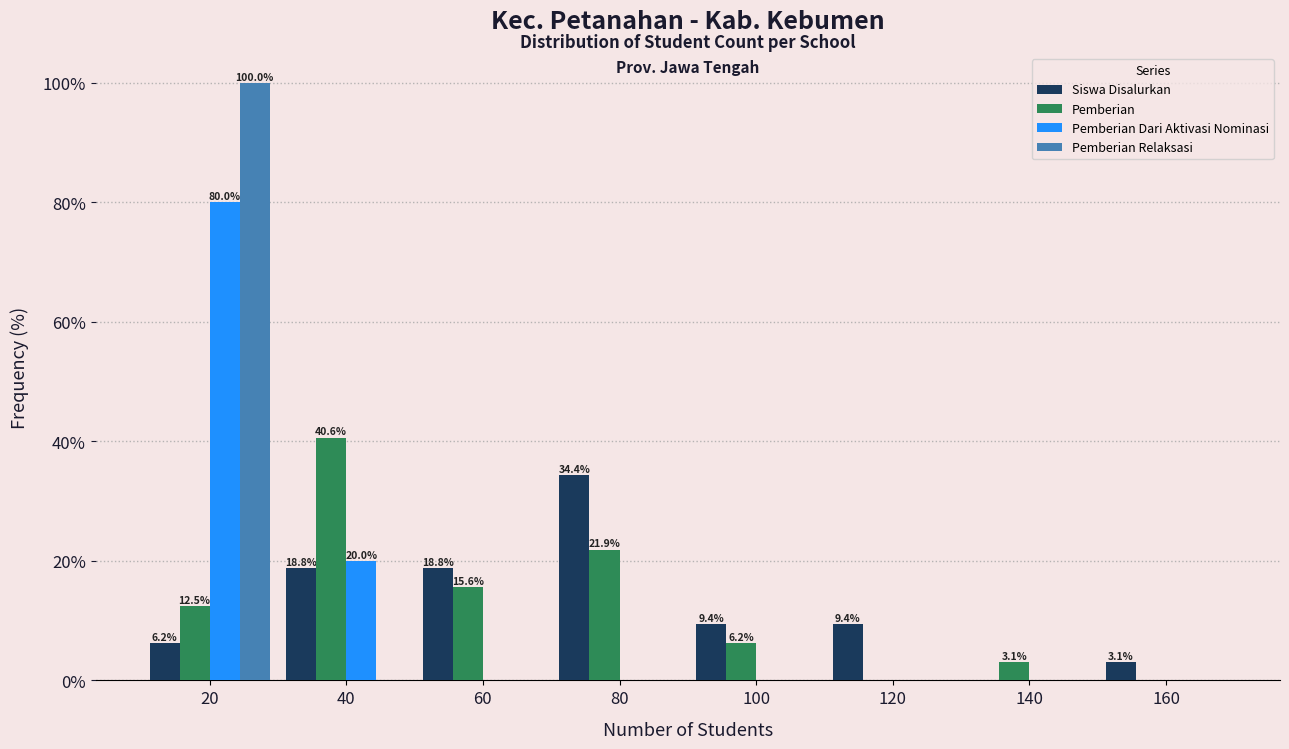

Is the value of Pemberian at 20 greater than the value of Pemberian Dari Aktivasi Nominasi at 40?

No